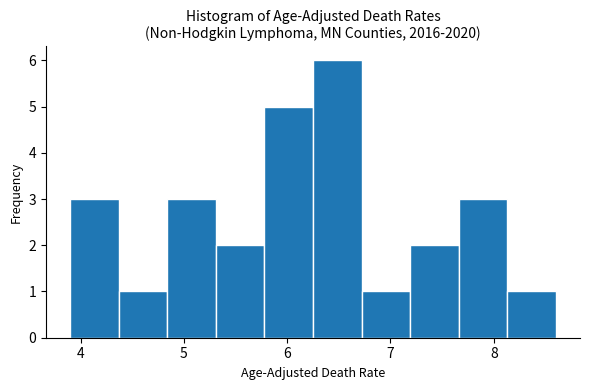

Over which range of the x-axis is the bar tallest?

6.25 to 6.72